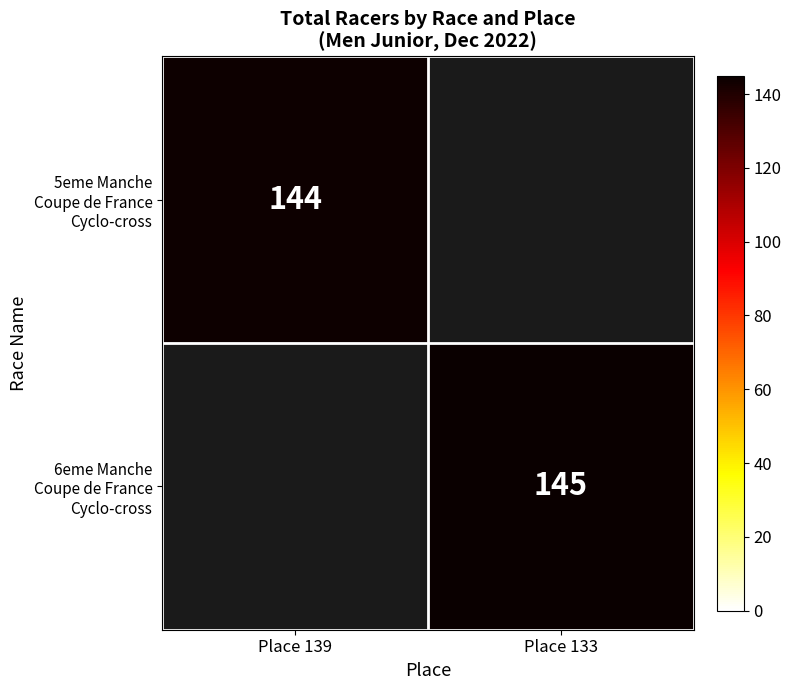

What is the maximum value shown in the chart?

145.0